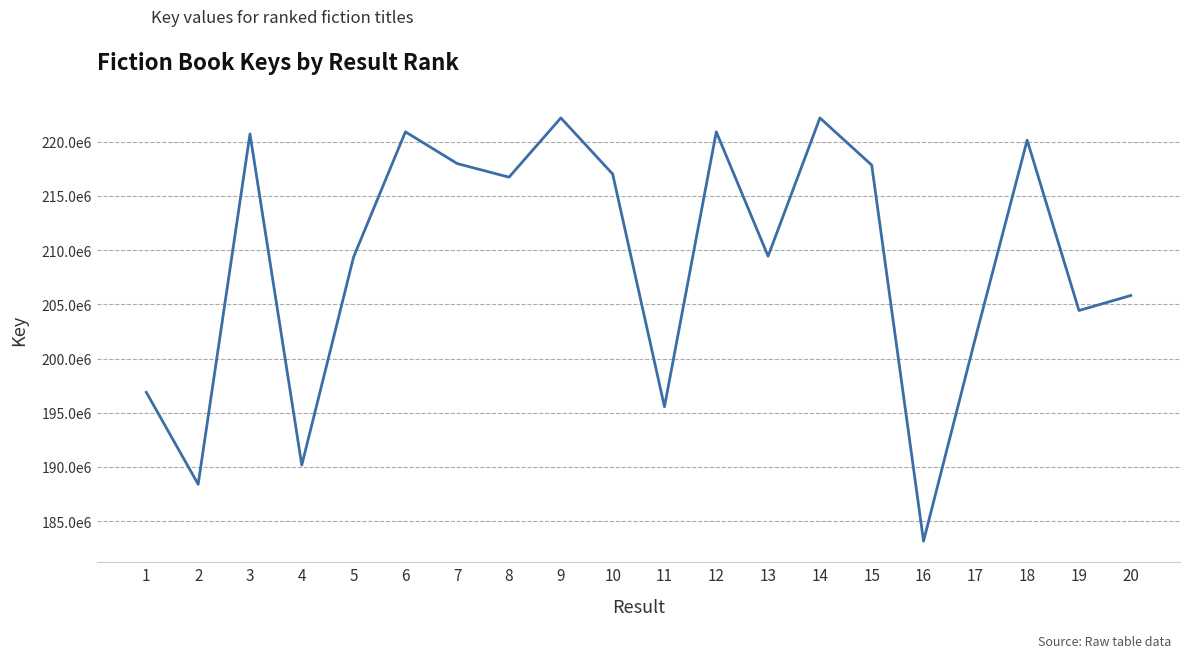

Is this an area chart (filled region under the line)?

No